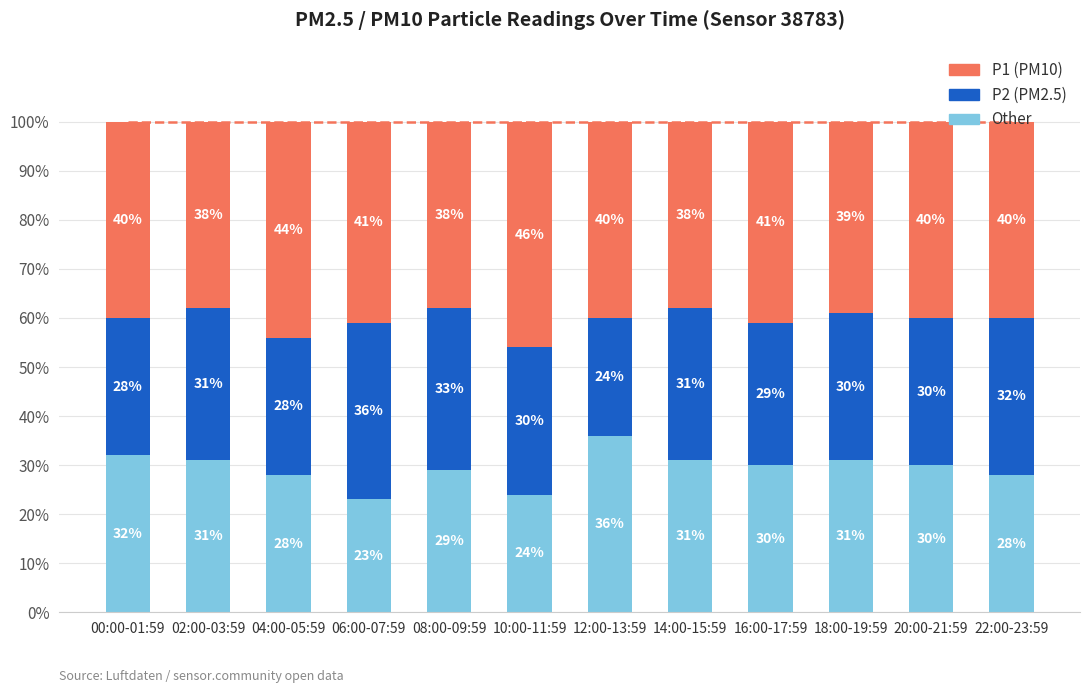

What is the total value across all series at 22:00-23:59?

100